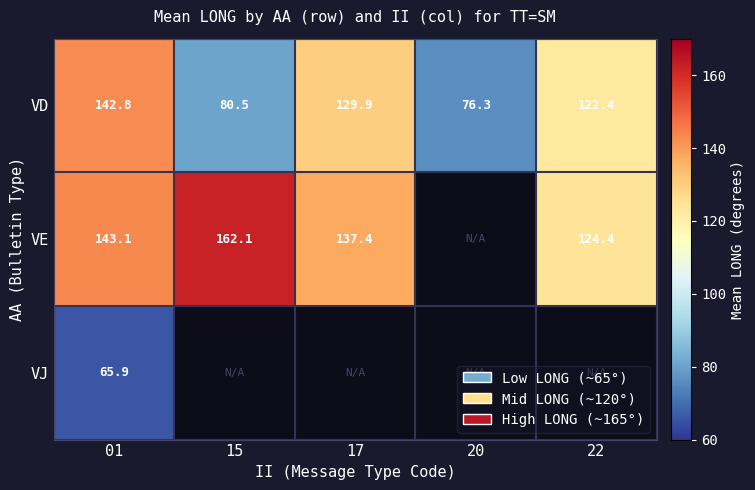

Rank the categories by VD value from lowest to highest.

20, 15, 22, 17, 01